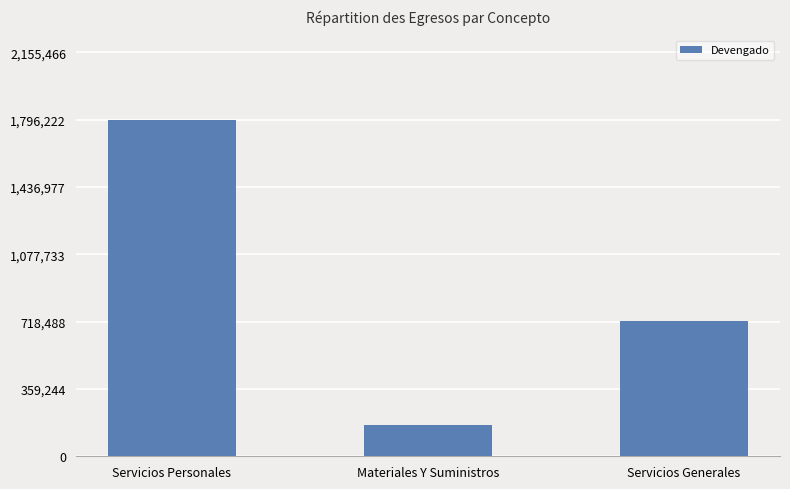

Are the bars grouped side by side (vs. stacked)?

No